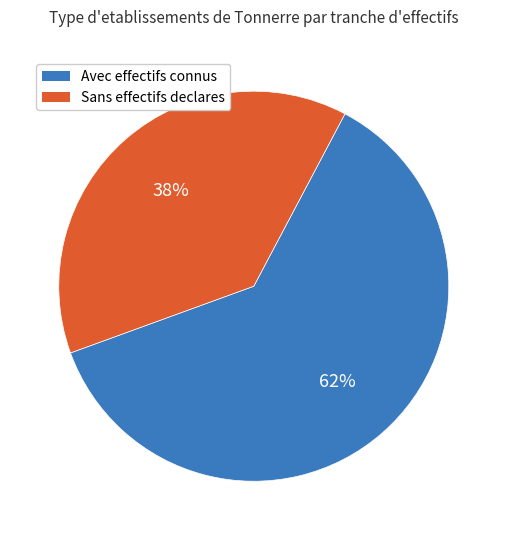

To the nearest percent, what is the average slice percentage?

50%